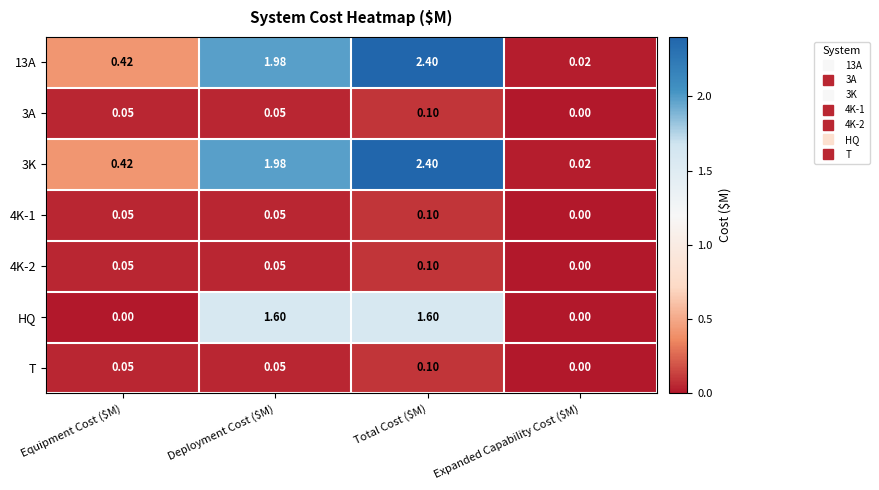

At how many categories does at least one series exceed 0?

4